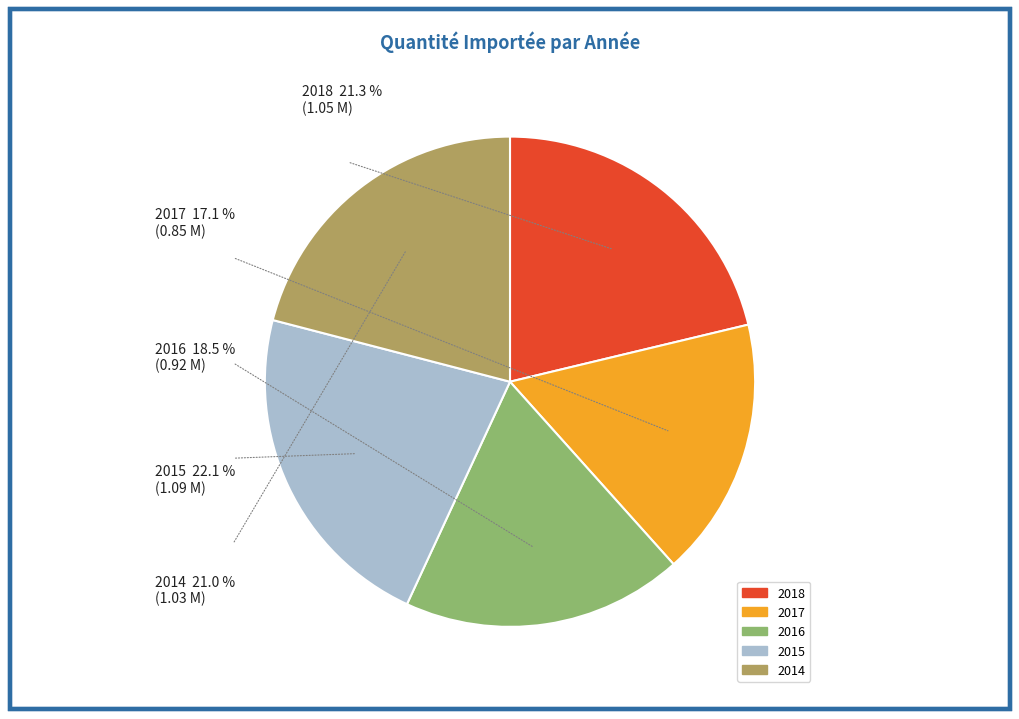

True or false: 2014 accounts for 21% of the total.

True